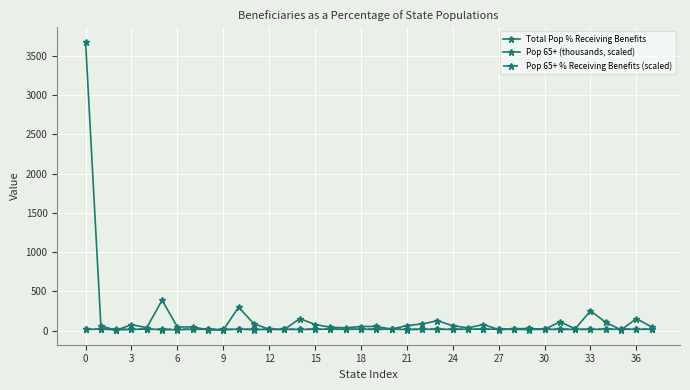

How many values in the Pop 65+ (thousands, scaled) series are below 52?

19